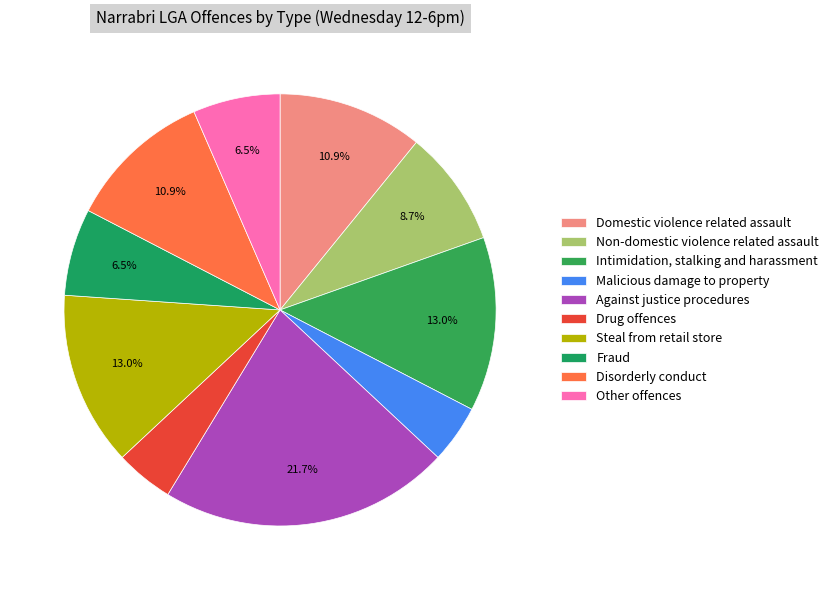

Combined, do Domestic violence related assault and Fraud account for over 50%?

No